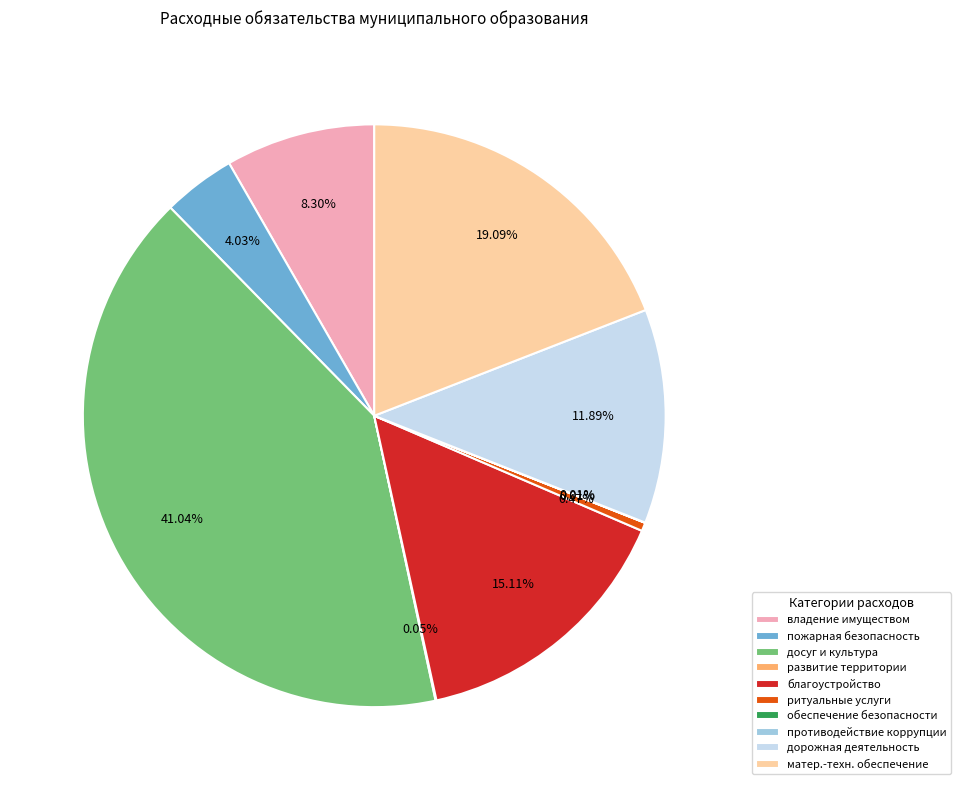

Which has a higher value, ритуальные услуги or пожарная безопасность?

пожарная безопасность